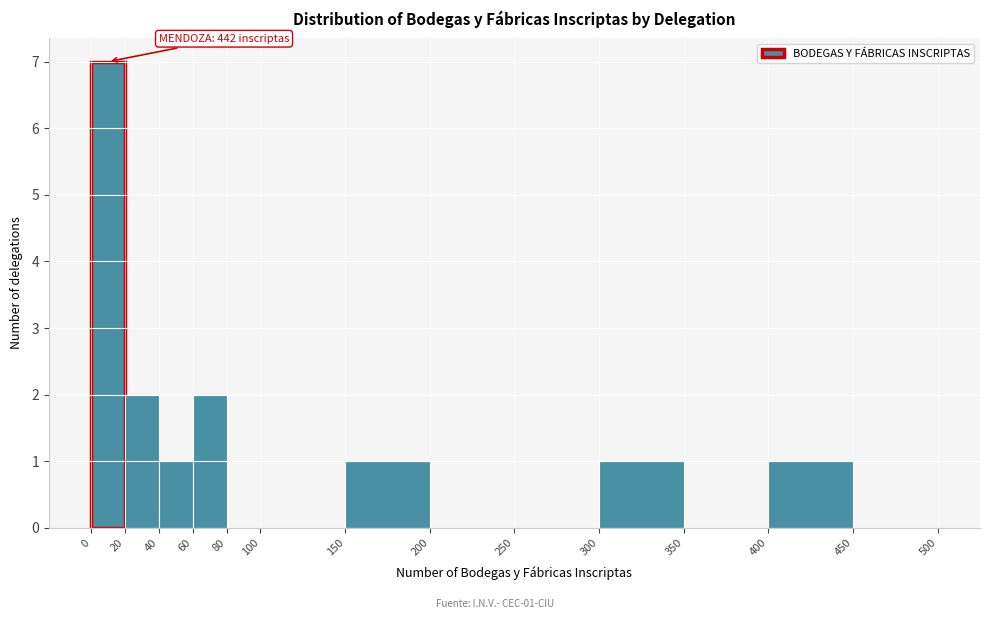

Over which range of the x-axis is the bar tallest?

0 to 20